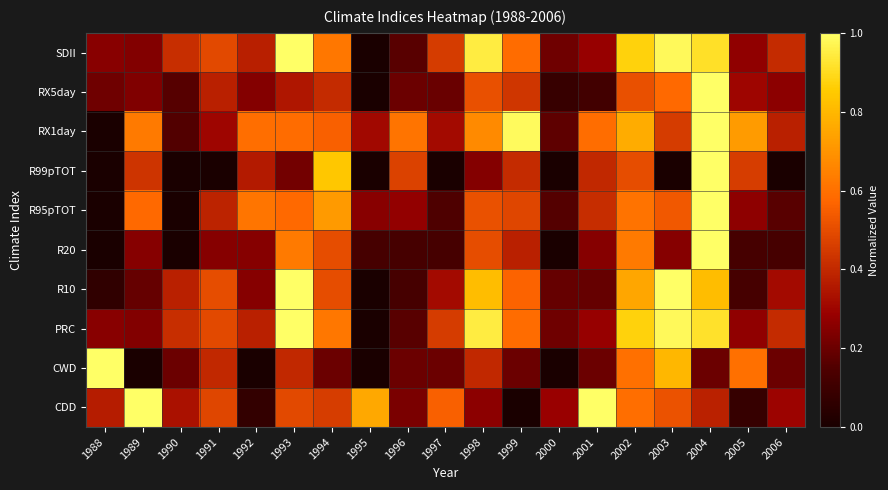

At how many categories does at least one series exceed 0?

19